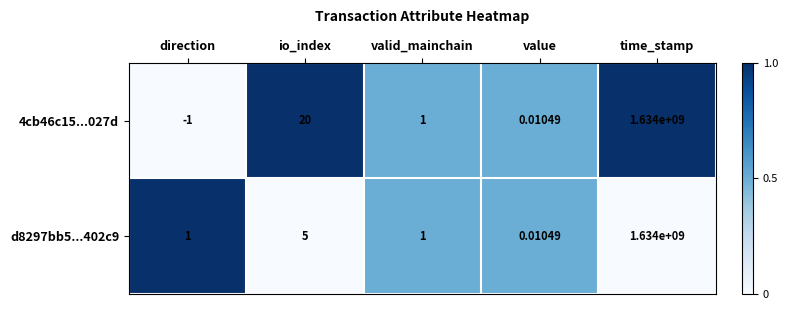

At which label is d8297bb5...402c9 closest to 817000000?

io_index